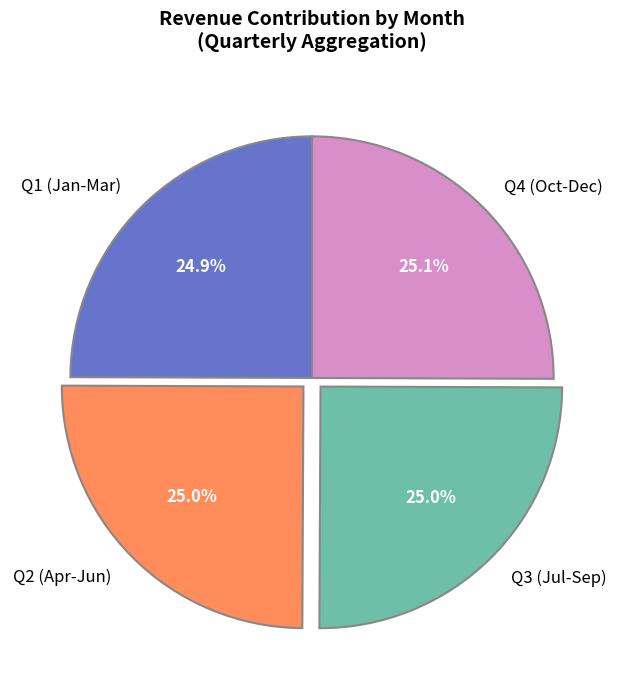

Is there any slice that represents more than half of the pie?

No